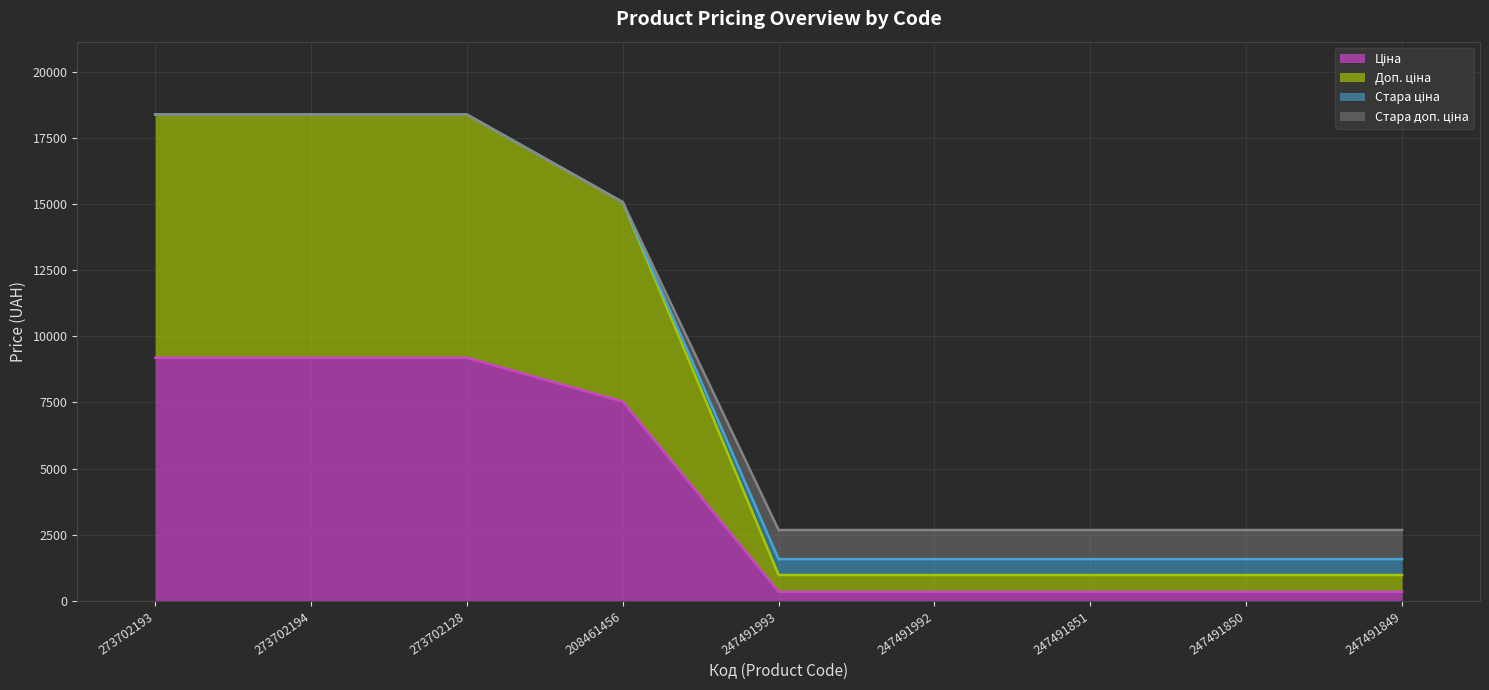

True or false: Ціна and Стара ціна cross at least once.

False